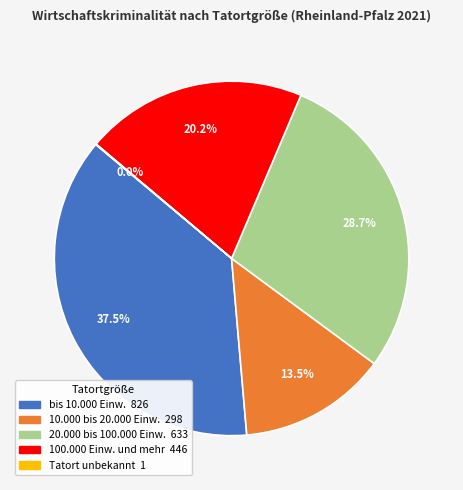

The bis 10.000 Einw. slice represents 45% of the pie. True or false?

False